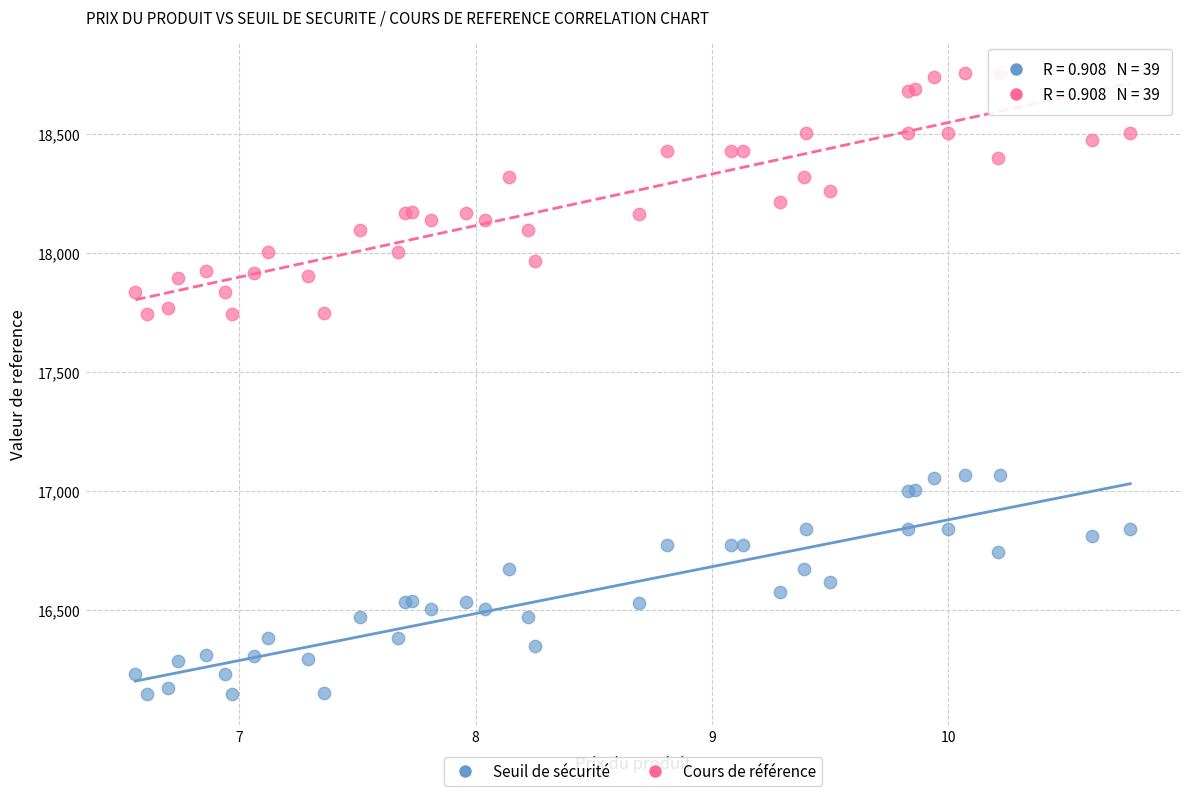

Which series reaches the maximum Y coordinate?

Cours de référence